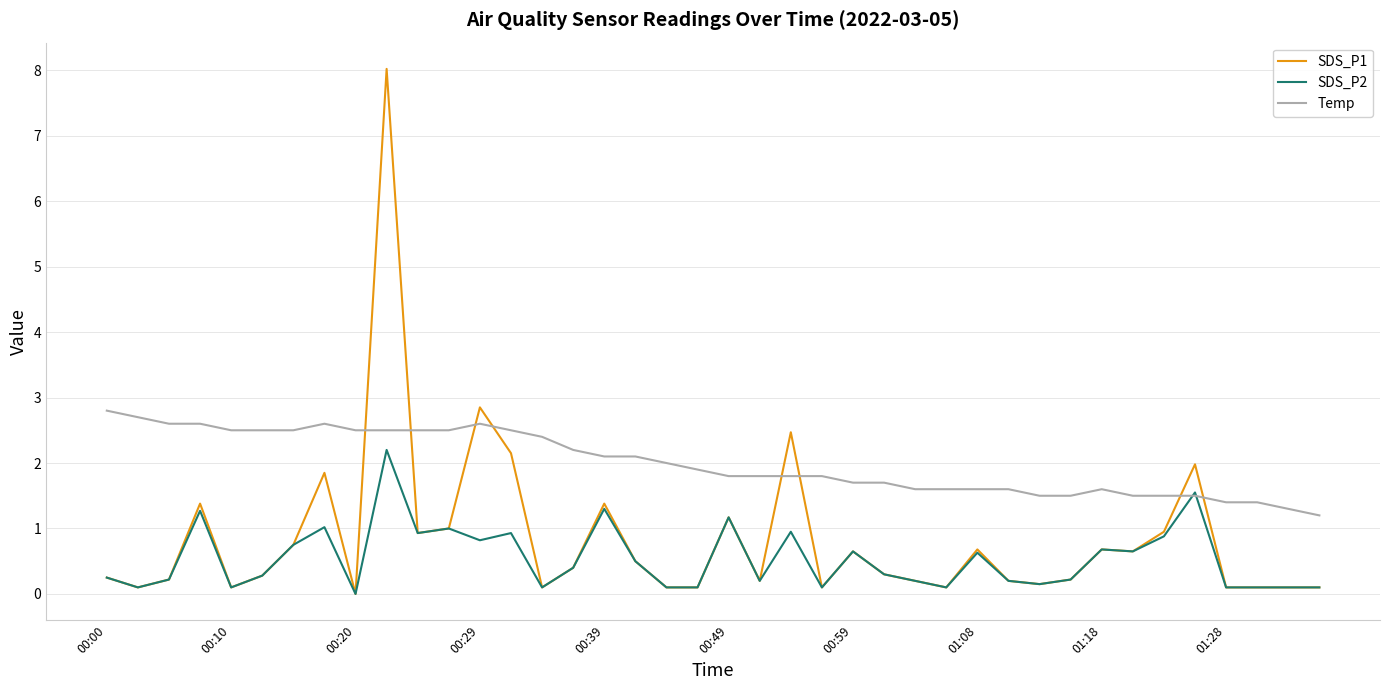

At how many categories does at least one series exceed 3?

1